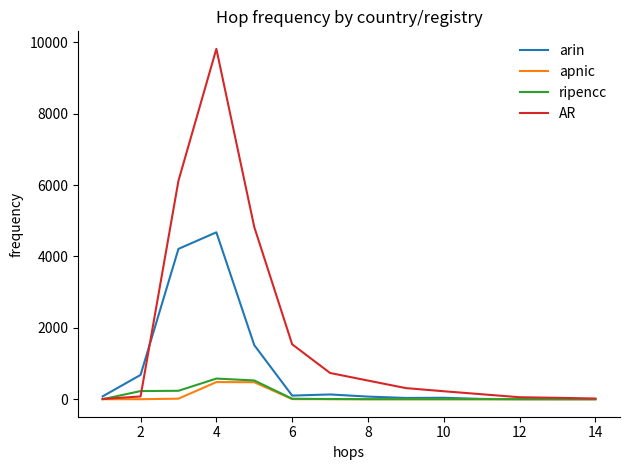

Which series has the widest spread of values?

AR